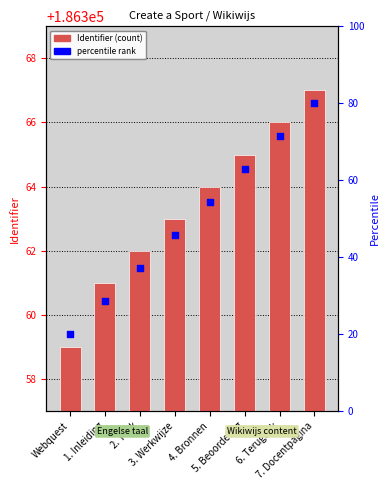

At which category is the sum across all series the highest?

7. Docentpagina